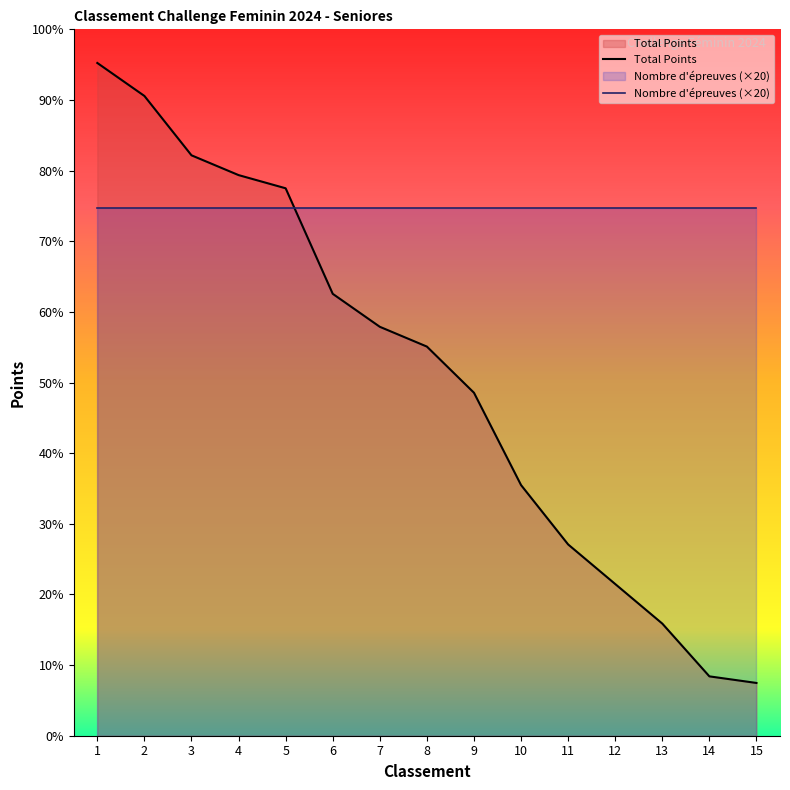

At which label is the value closest to 55?

9